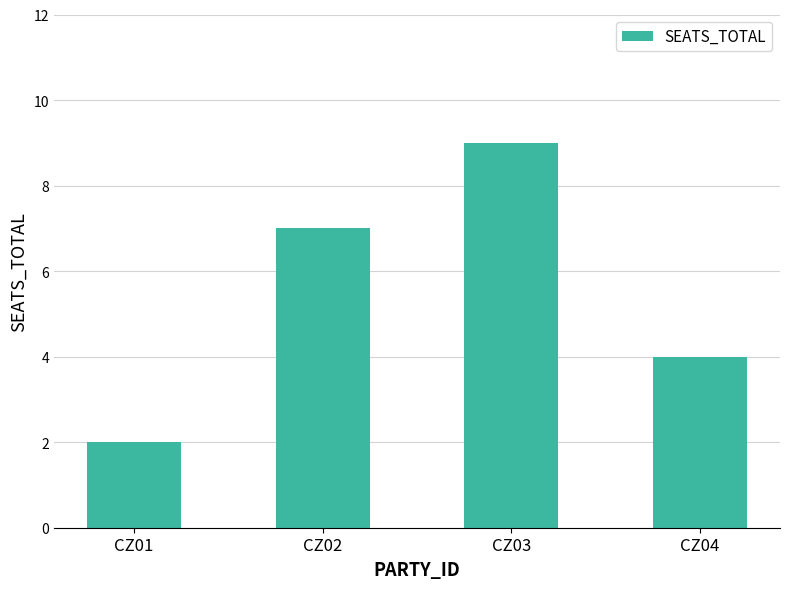

What is the difference between the values at CZ01 and CZ04?

2